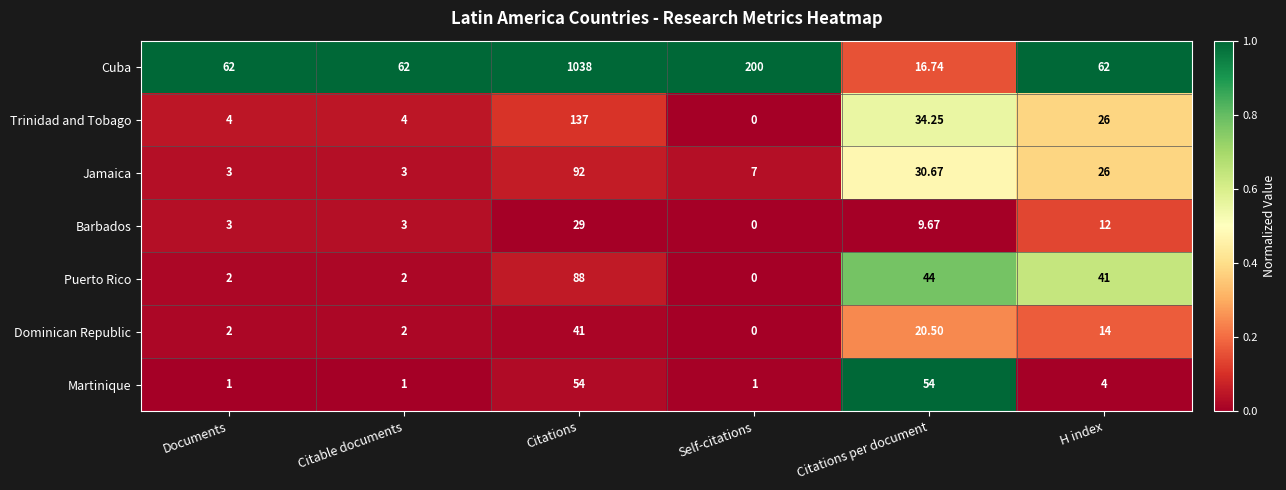

Rank the series by their maximum value, from lowest to highest.

Barbados, Dominican Republic, Martinique, Puerto Rico, Jamaica, Trinidad and Tobago, Cuba